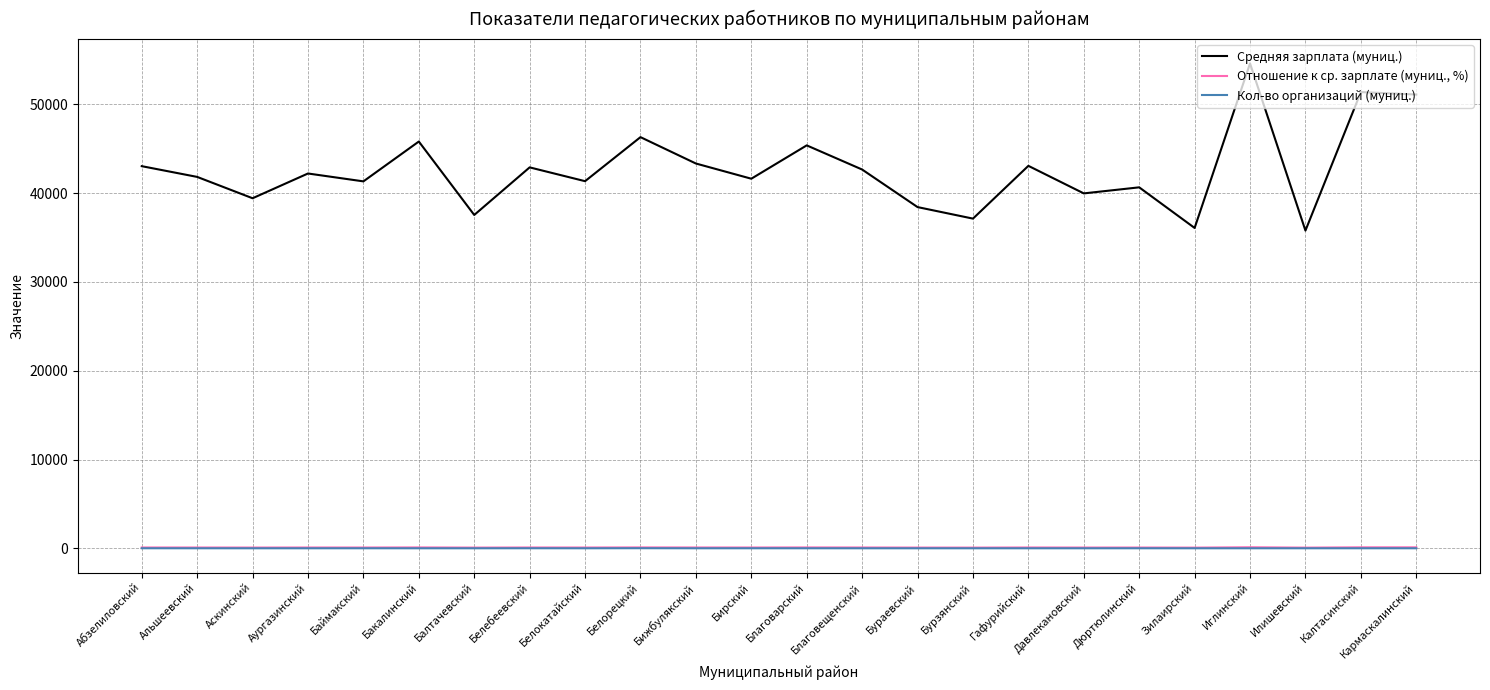

What are all the series names shown in the legend?

Средняя зарплата (муниц.), Отношение к ср. зарплате (муниц., %), Кол-во организаций (муниц.)